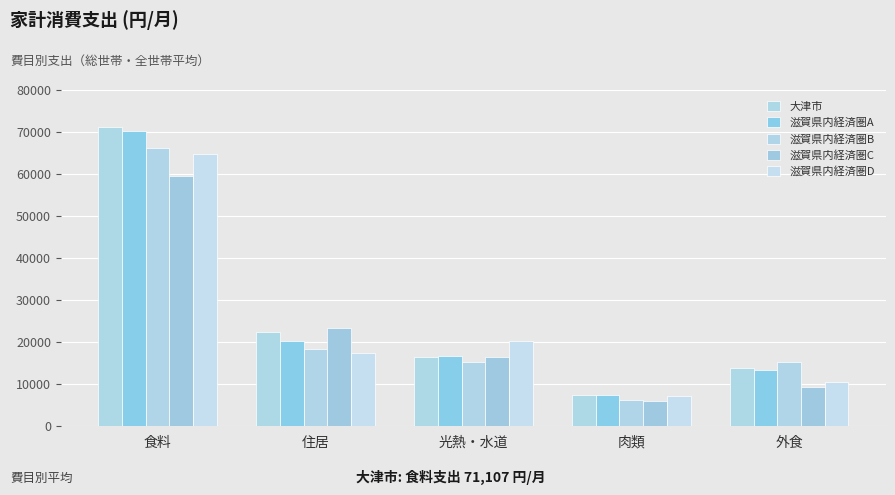

Where does the 滋賀県内経済圏B series first go above 15347?

食料